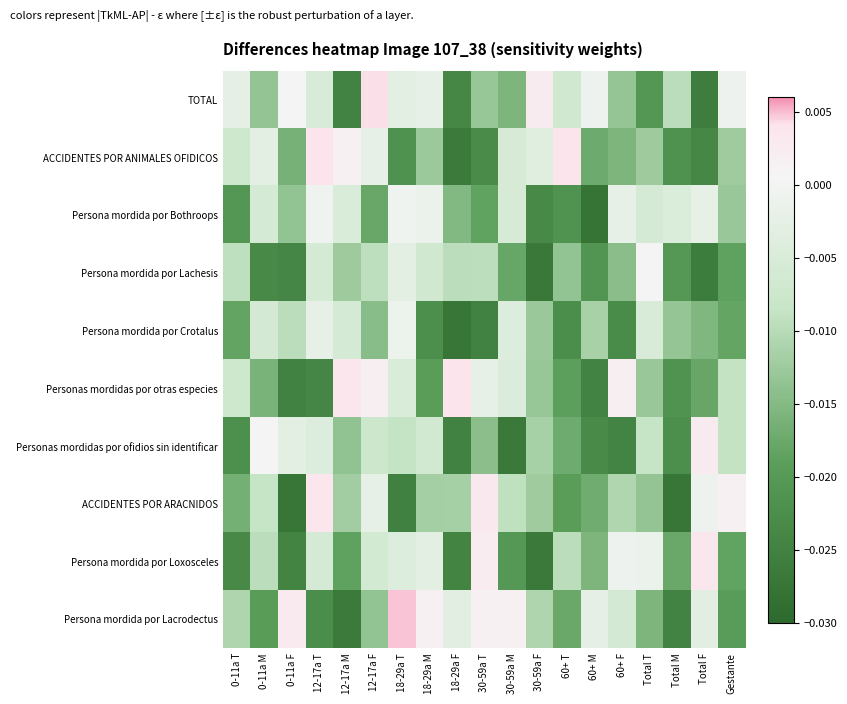

How many distinct data groups are displayed?

10